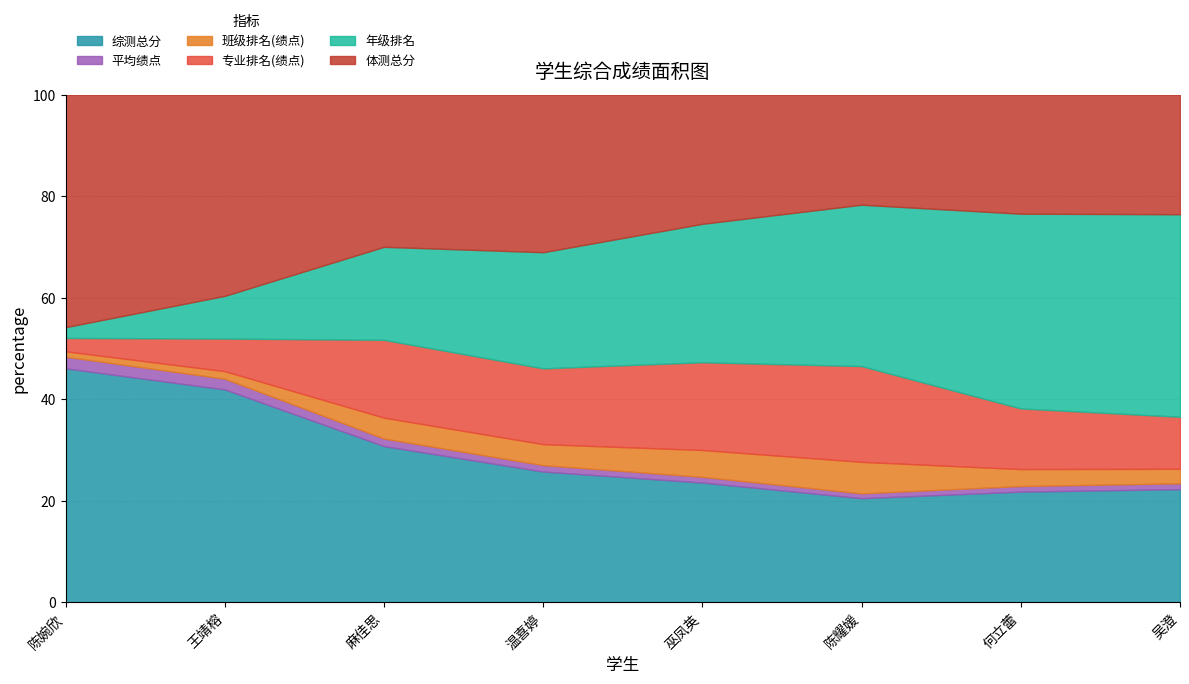

What is the lowest value of the 综测总分 series?

20.5